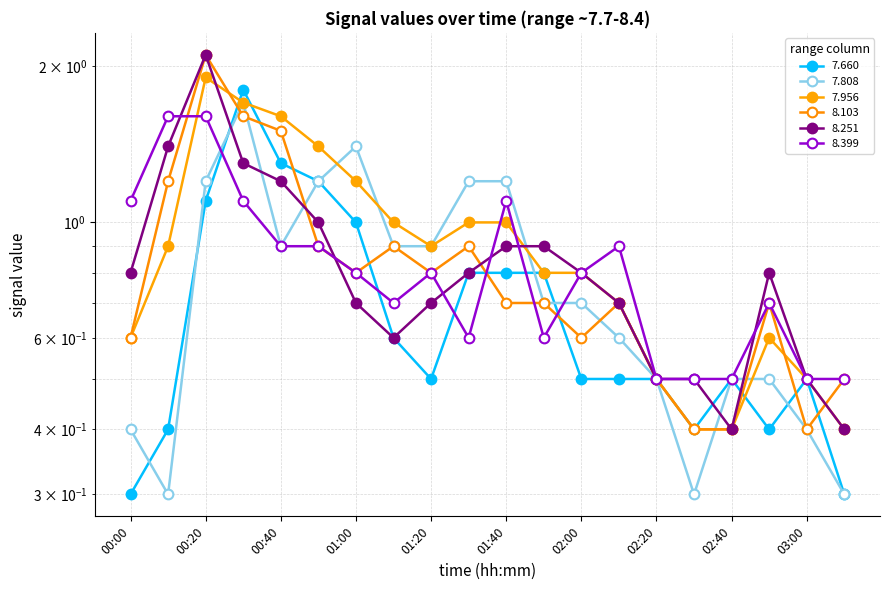

At which category does the chart reach its minimum across all series?

00:00